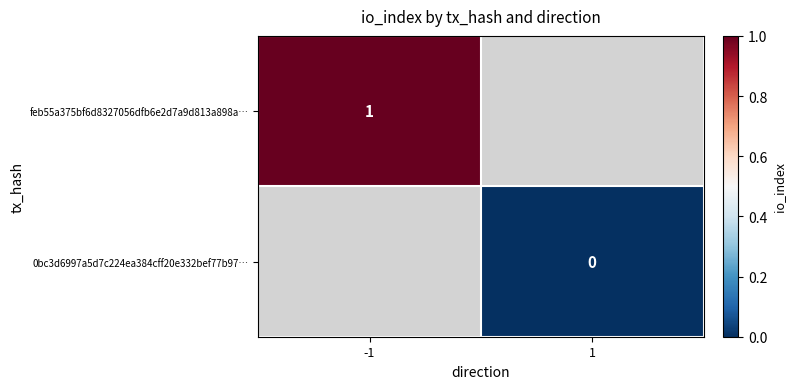

At how many categories does at least one series exceed 0?

1